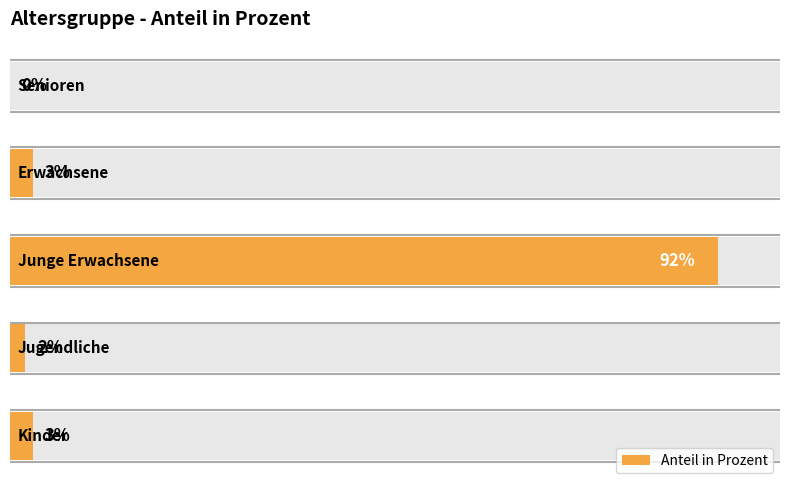

Is it true that the value at 4 is 0?

True